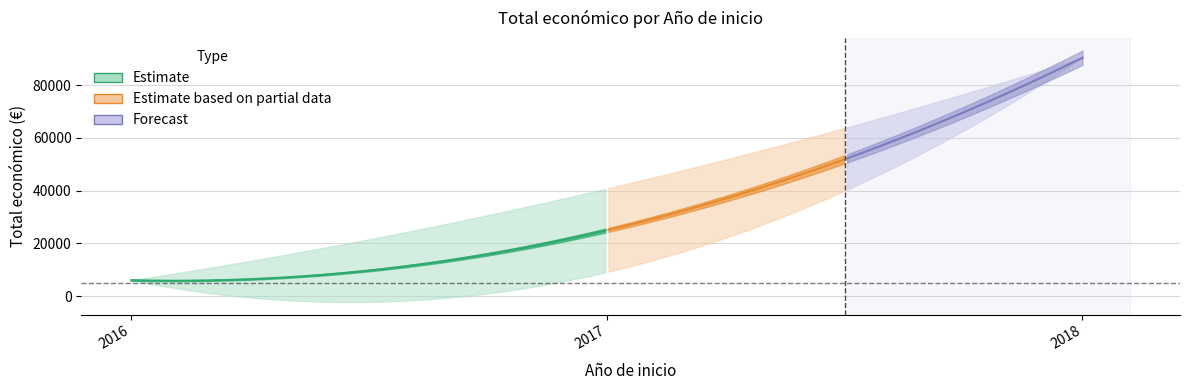

What is the smallest value displayed?

6000